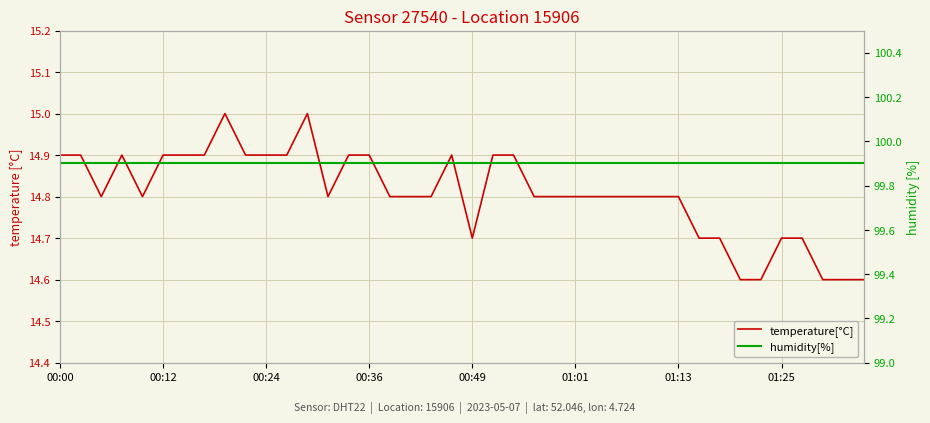

The temperature[°C] series shows 9.5 at 22. True or false?

False